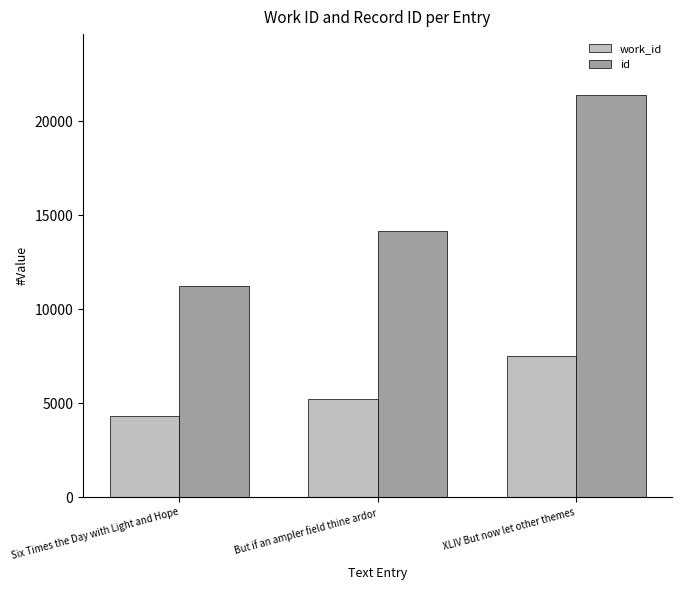

What is the approximate value of id at Six Times the Day with Light and Hope, to the nearest 100?

11300